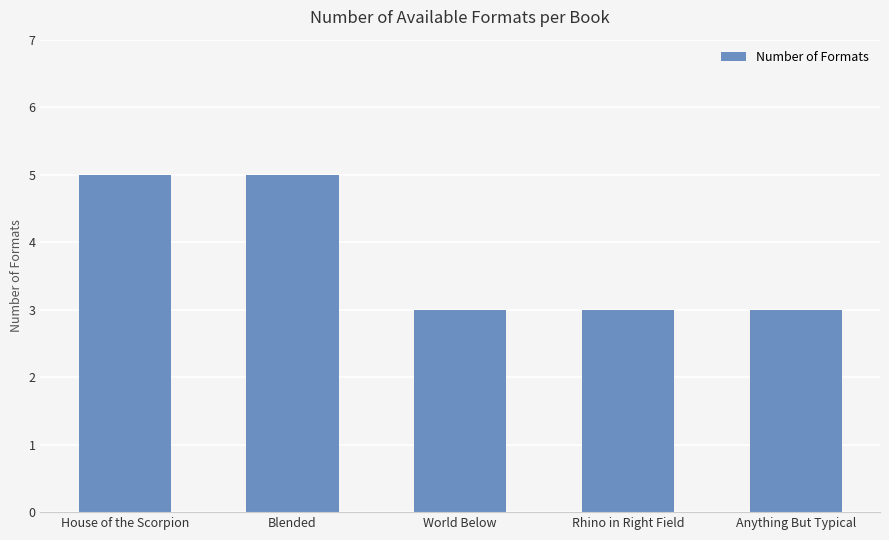

What position from the left is Blended?

2